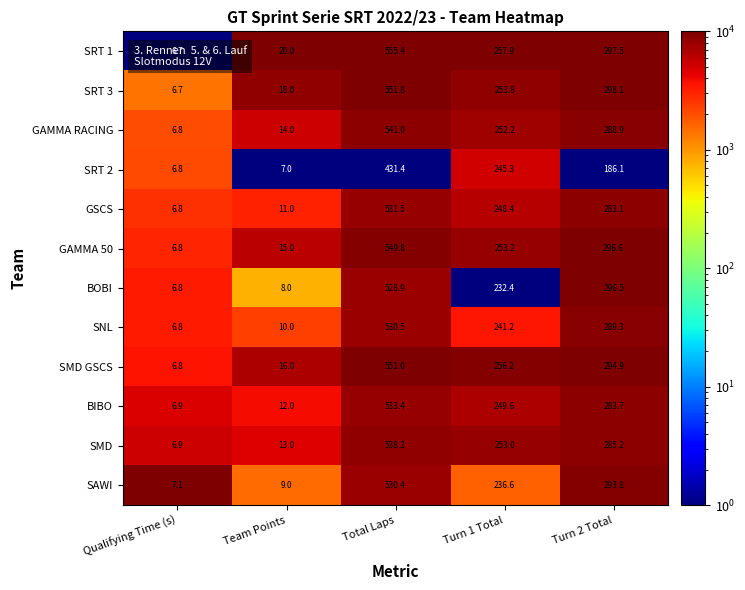

List the labels in order of SRT 2 value, largest first.

Total Laps, Turn 1 Total, Turn 2 Total, Team Points, Qualifying Time (s)